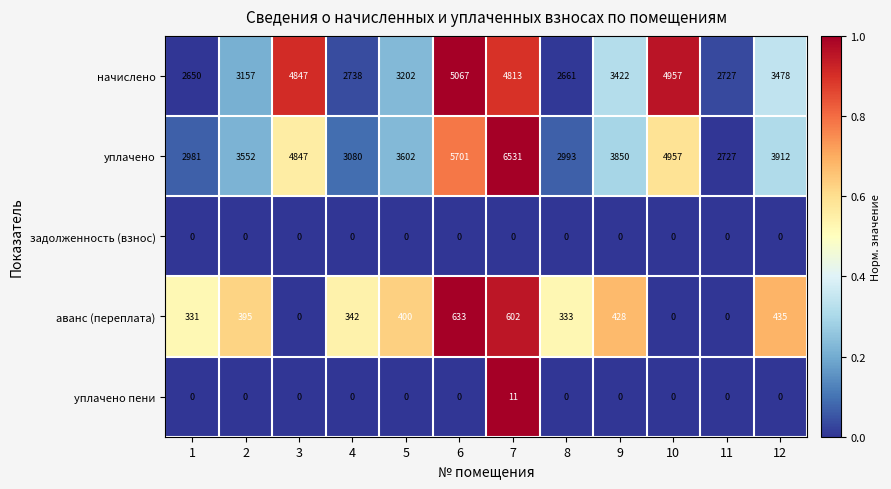

The value of задолженность (взнос) at 10 is 0. True or false?

True